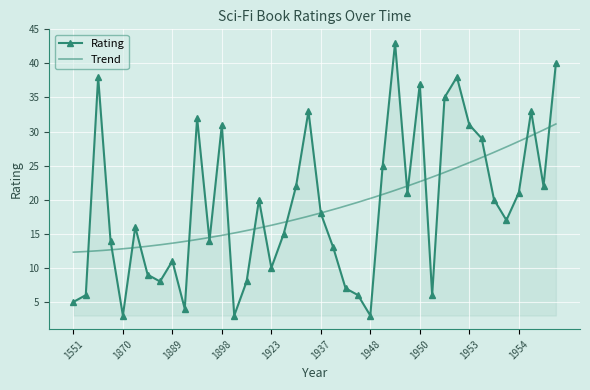

What is the maximum value for Rating?

43